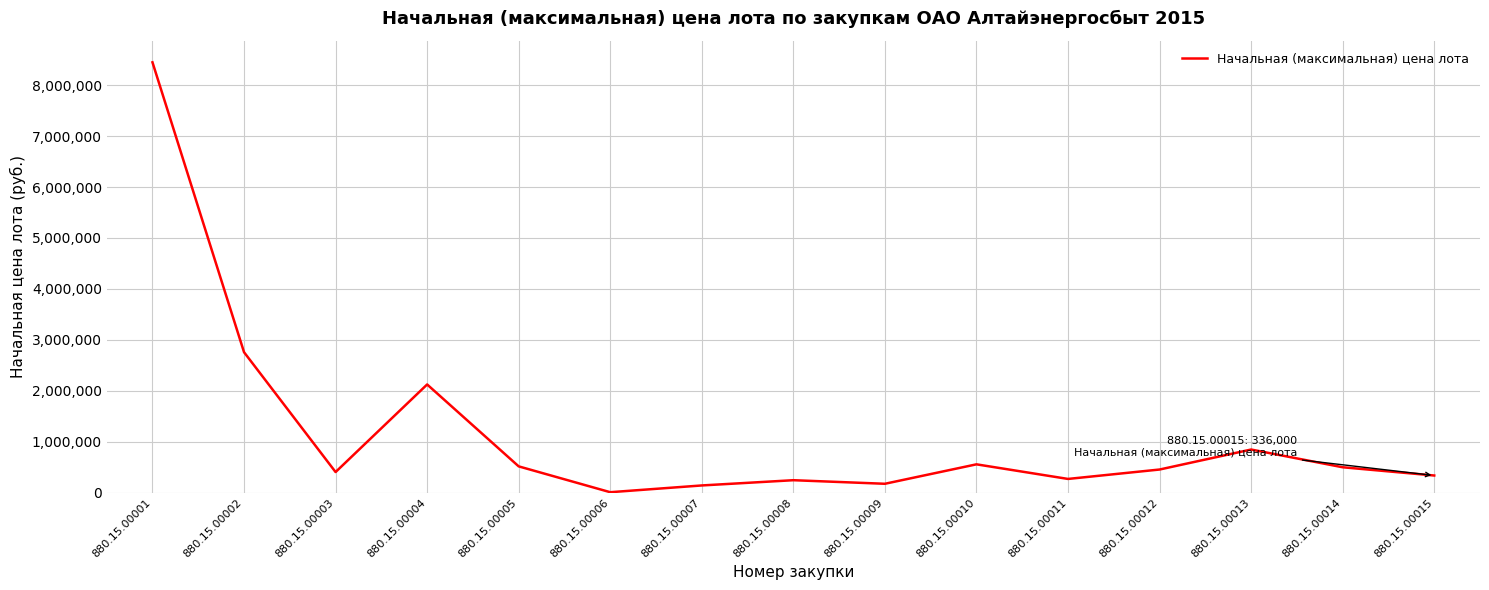

Approximately how many times larger is the value at 880.15.00010 compared to 880.15.00015?

1.7